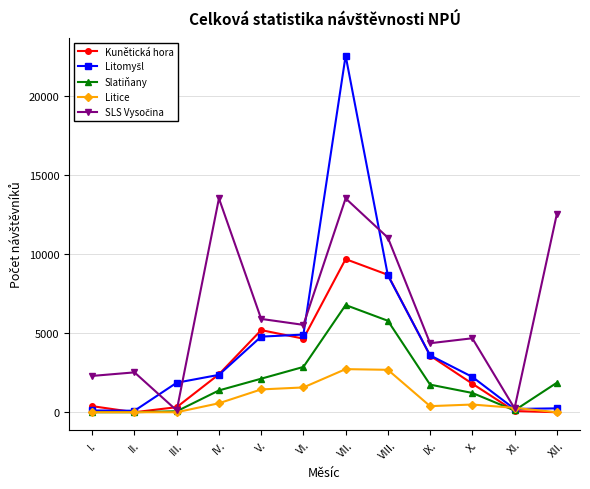

What is the label of the 7th point from the left?

VII.